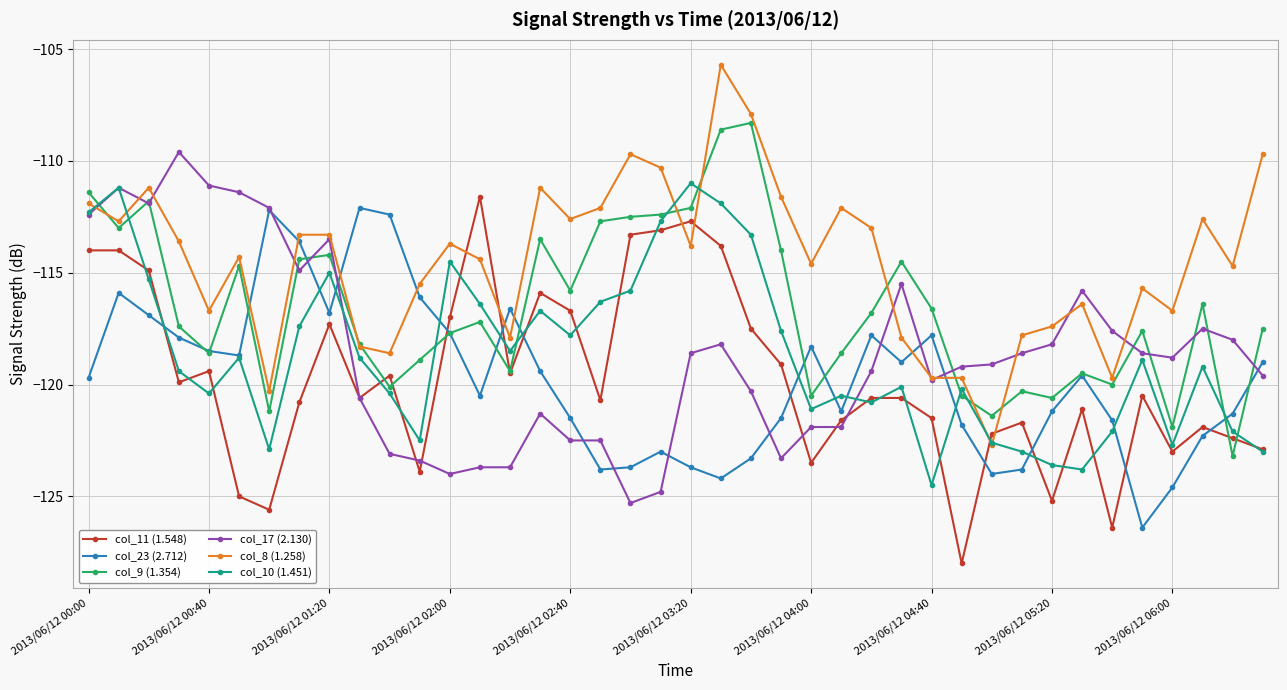

What is the value of the col_8 (1.258) point at the 30th from the left?

-119.7